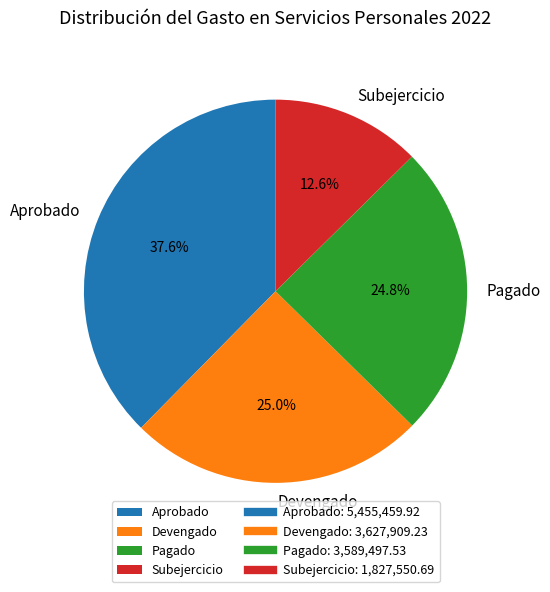

Does any single category account for the majority?

No